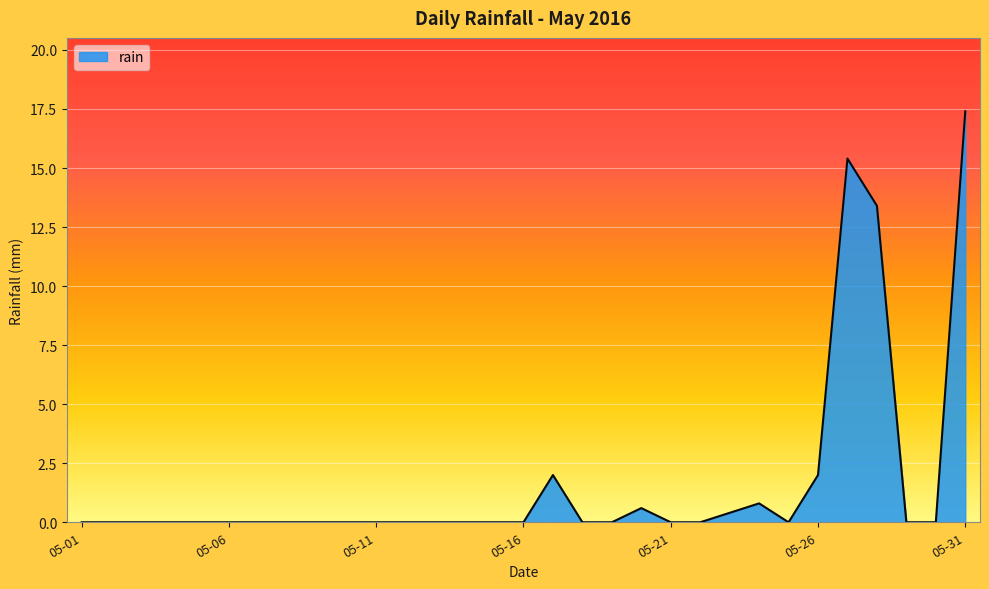

What is the difference between the maximum and minimum values?

17.4